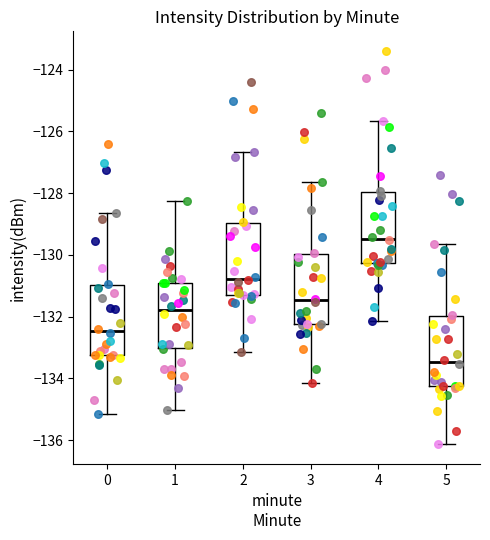

Reading left to right, transcribe this box plot: for each box, give where its median line is, the range the box spans, and where its two whiskers end, as read against the y-axis. The values are not printed on the chart, so give them approximately, as read against the axis.

0: median -132.4, box -133.2 to -131.0, whiskers -135.2 to -128.6
1: median -131.8, box -133.0 to -131.0, whiskers -135.0 to -128.2
2: median -130.8, box -131.2 to -129.0, whiskers -133.2 to -126.6
3: median -131.4, box -132.2 to -130.0, whiskers -134.2 to -127.6
4: median -129.4, box -130.2 to -128.0, whiskers -132.2 to -125.6
5: median -133.4, box -134.2 to -132.0, whiskers -136.2 to -129.6